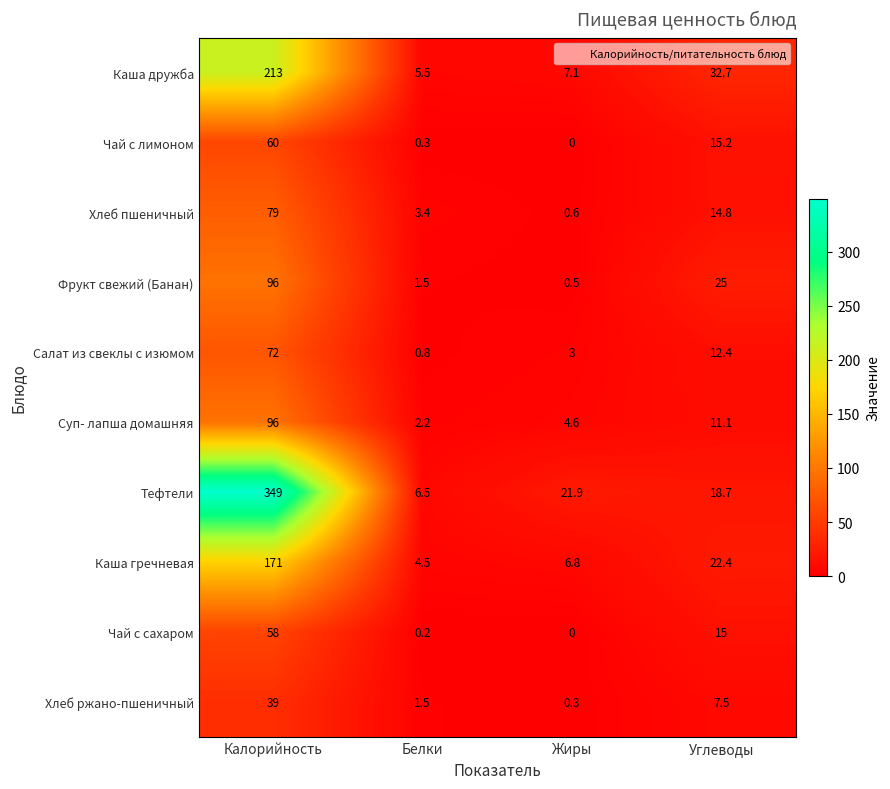

Which series has the largest total across all categories?

Тефтели